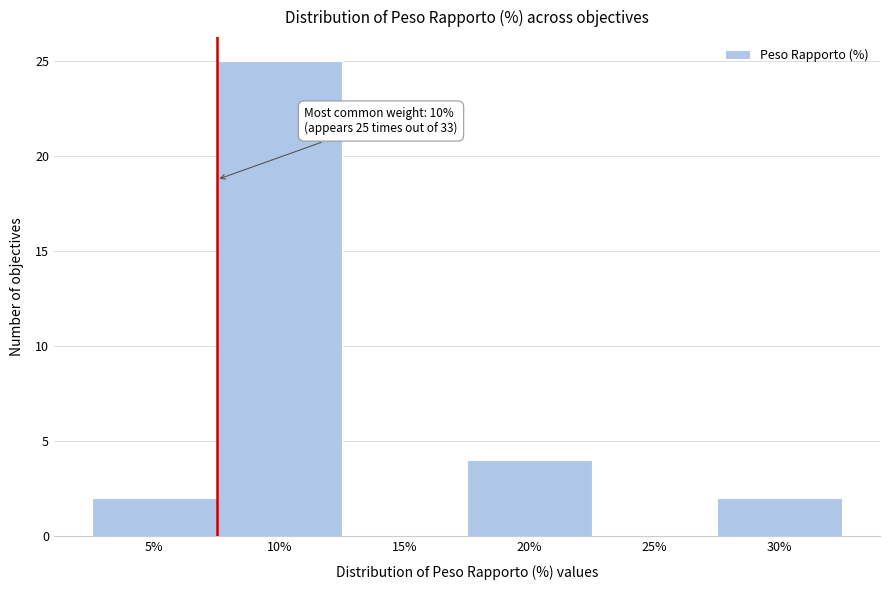

Reading left to right, transcribe all the data shown in this chart.

5%=2	10%=25	15%=0	20%=4	25%=0	30%=2